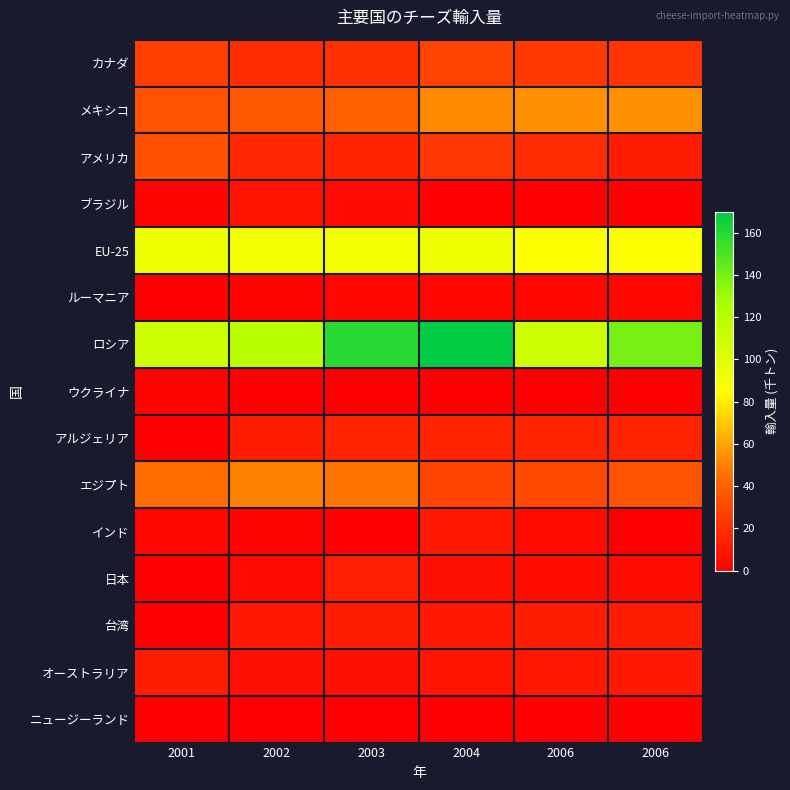

At how many categories does at least one series exceed 72?

6